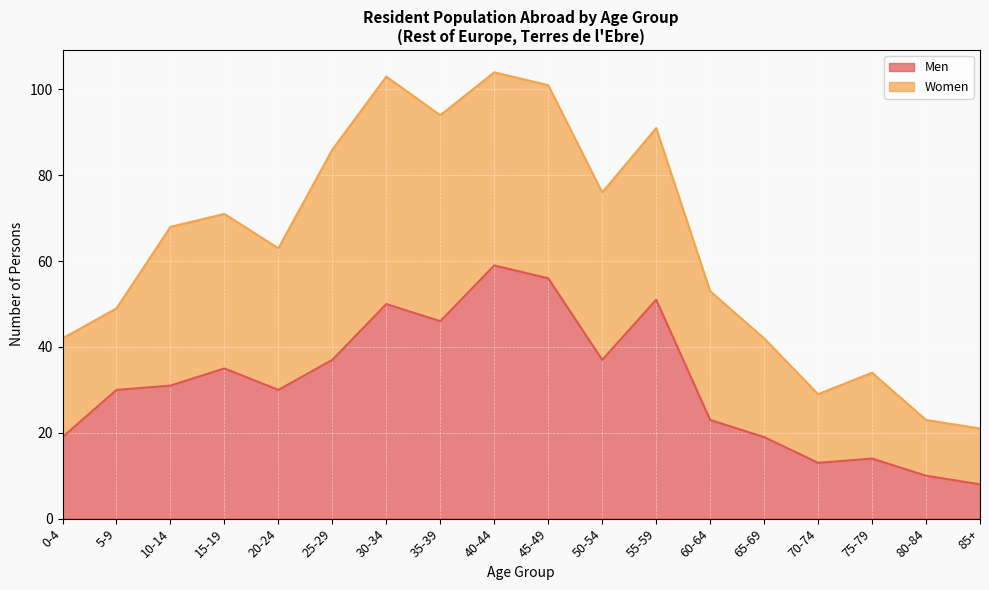

What position from the left is 10-14?

3